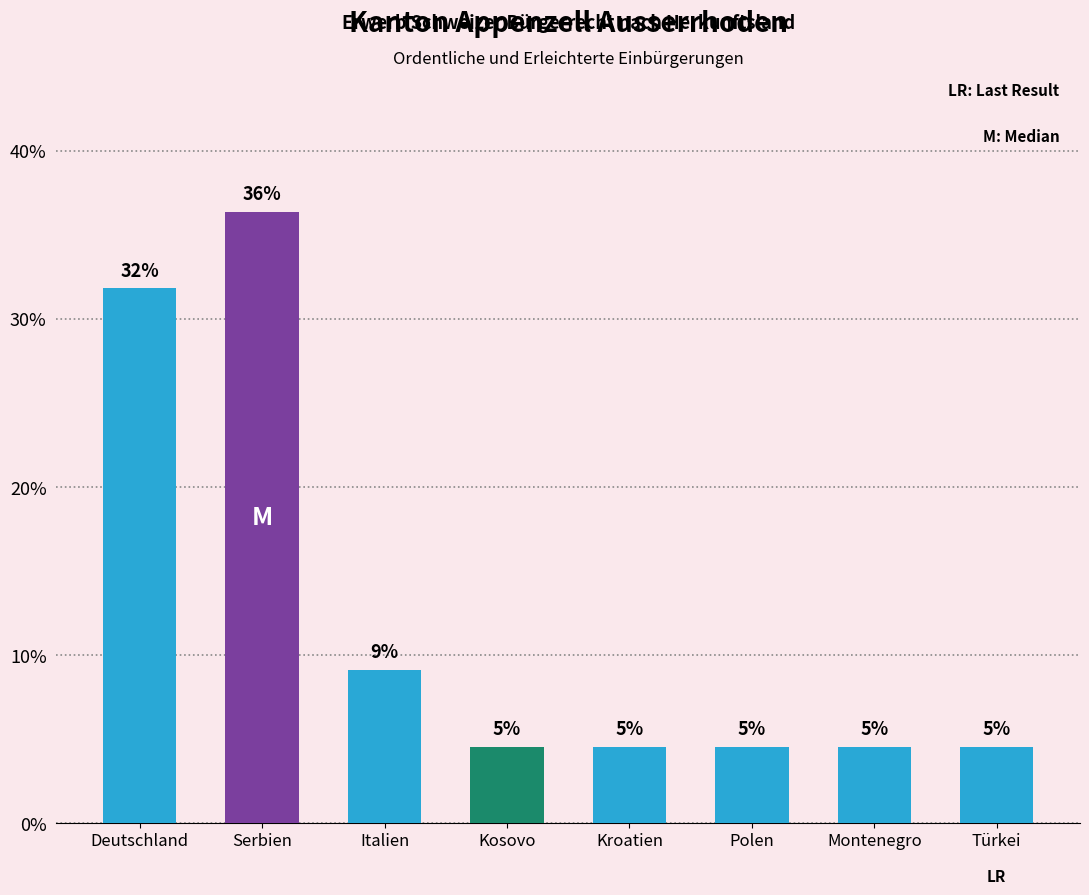

How many bars are there in total?

8